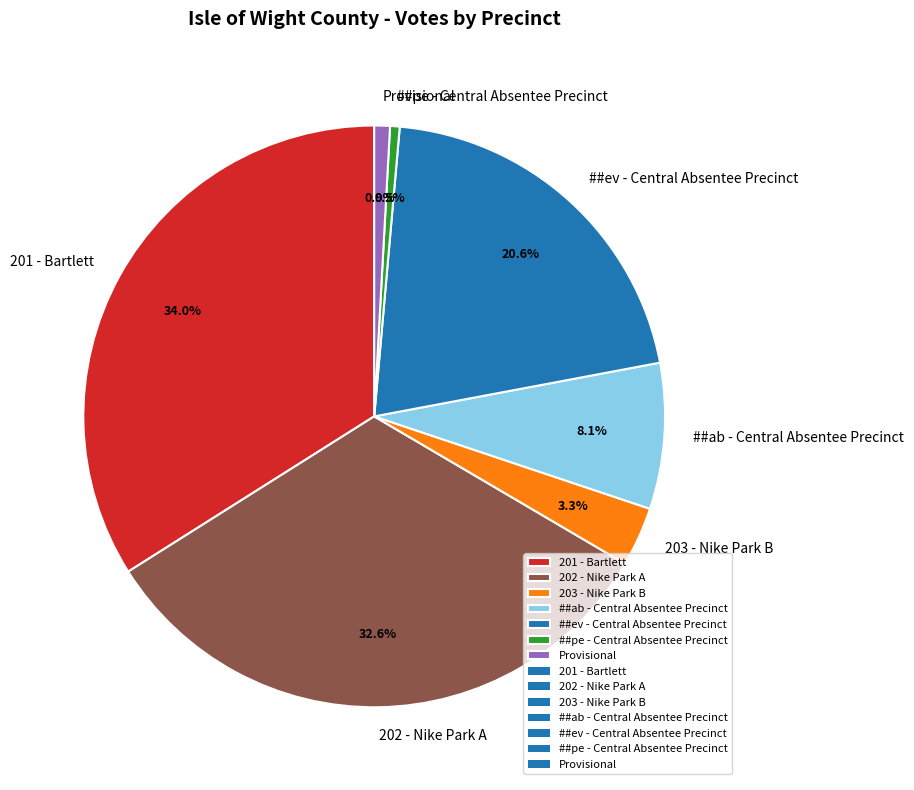

Is it true that ##ab - Central Absentee Precinct is 1% of the pie?

False